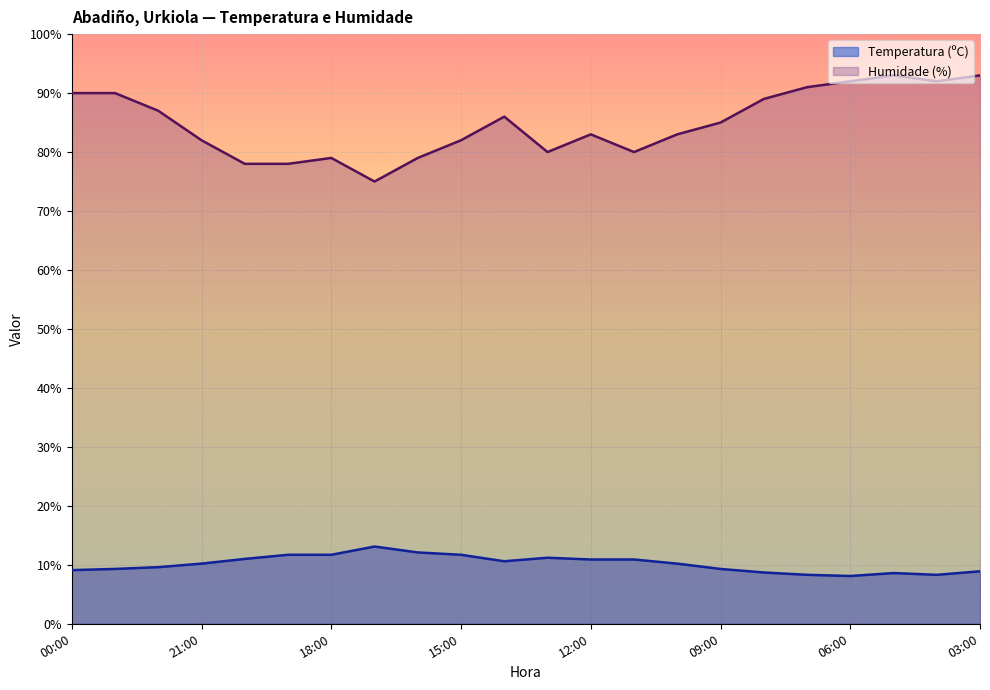

Which label corresponds to the largest value in the chart?

05:00